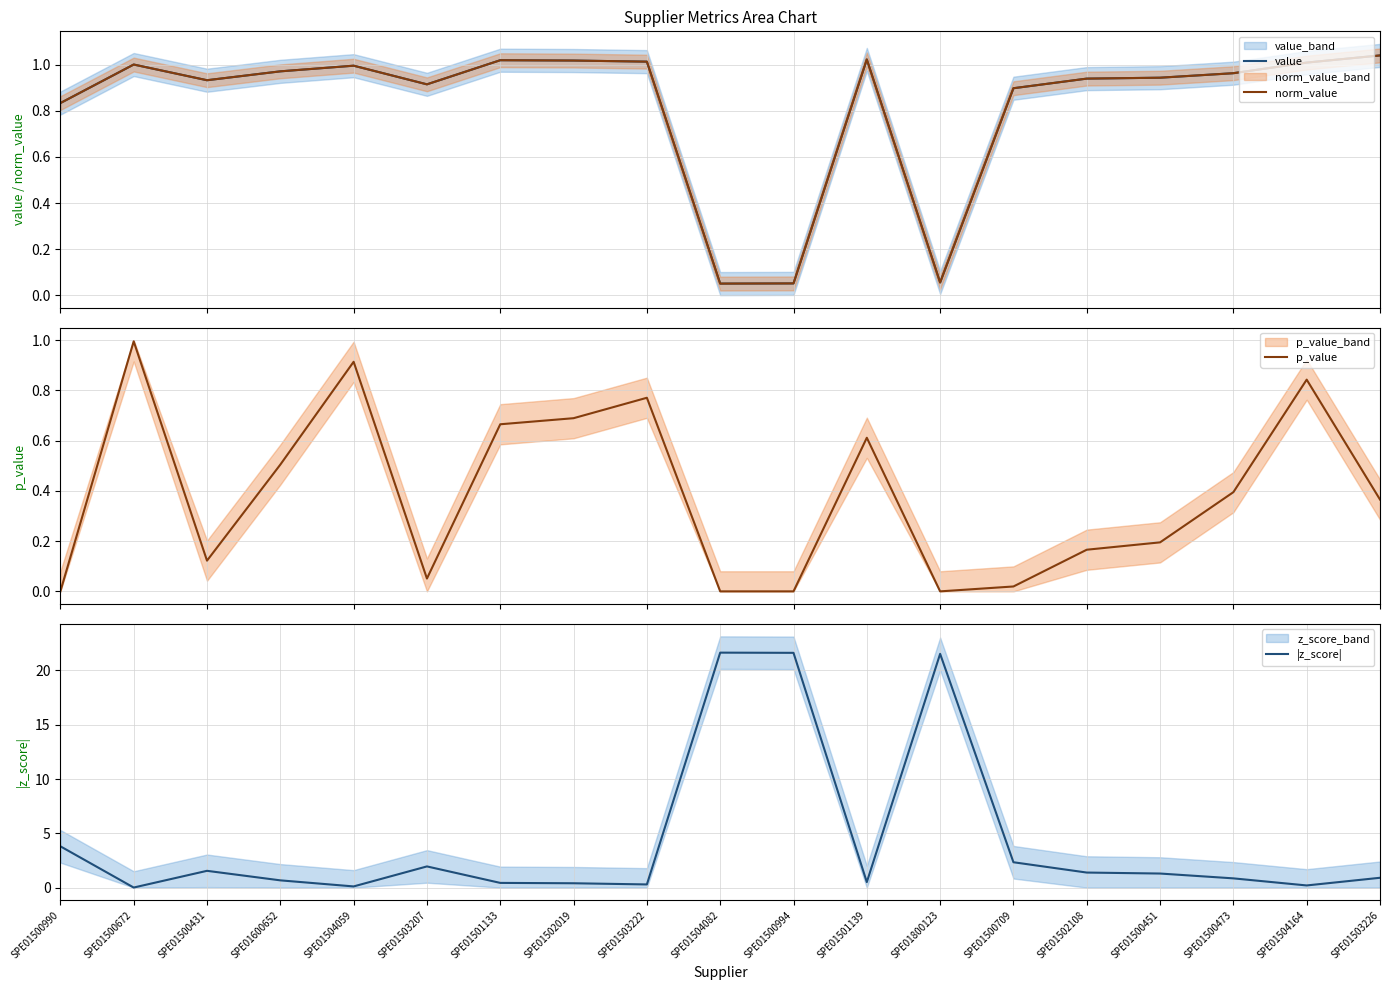

In value, how many points are lower than both neighbors (excluding endpoints)?

4